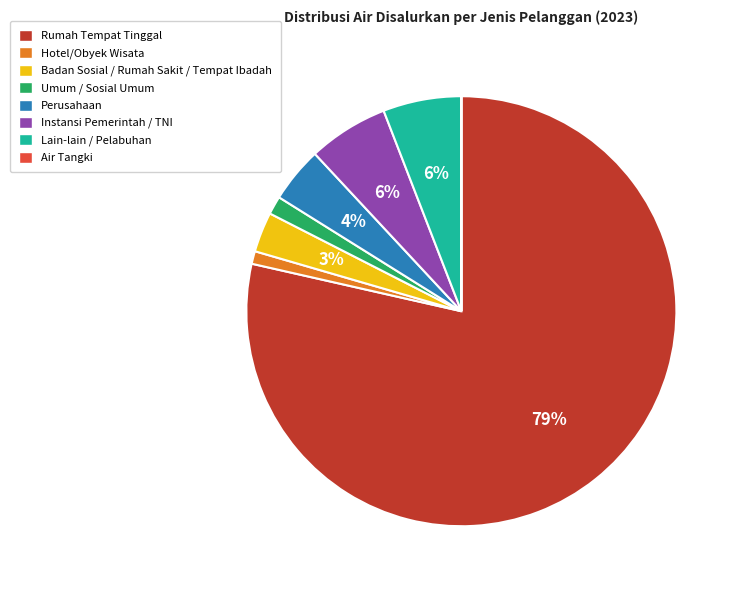

To the nearest percent, what percentage of the pie is Rumah Tempat Tinggal?

79%